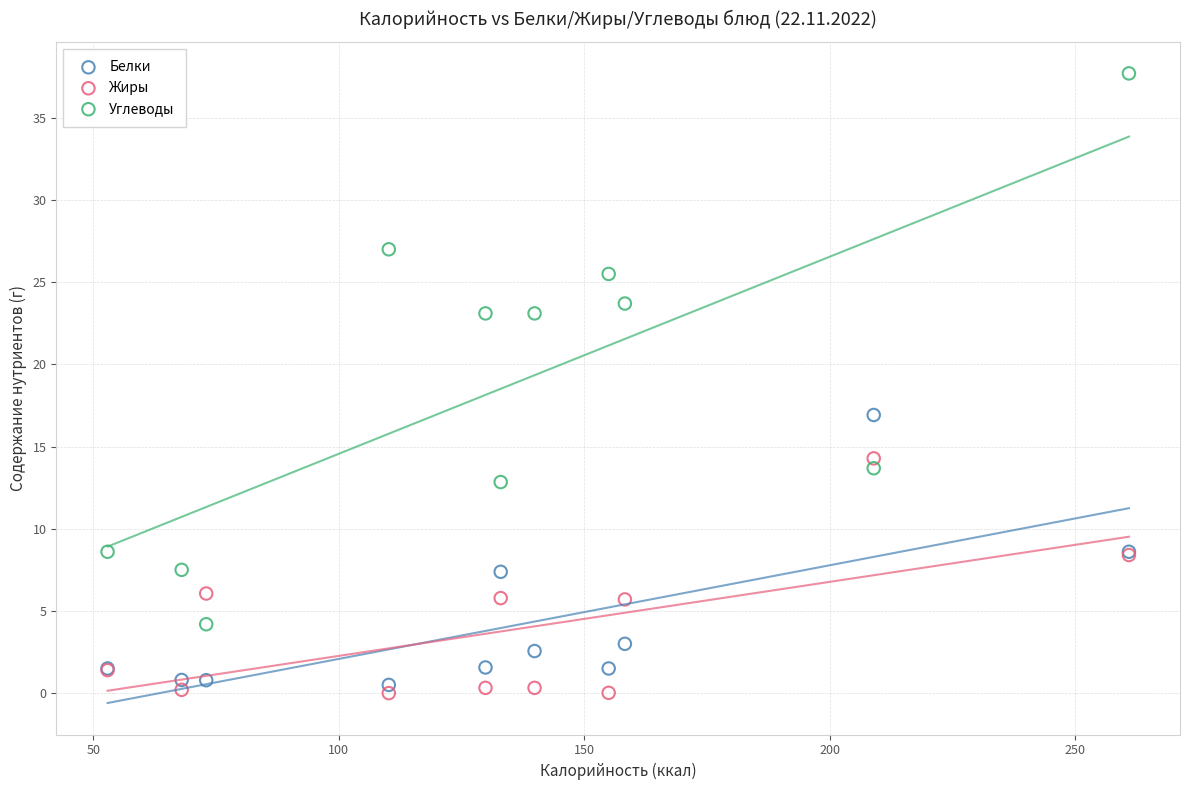

Which series contains the highest Y value?

Углеводы